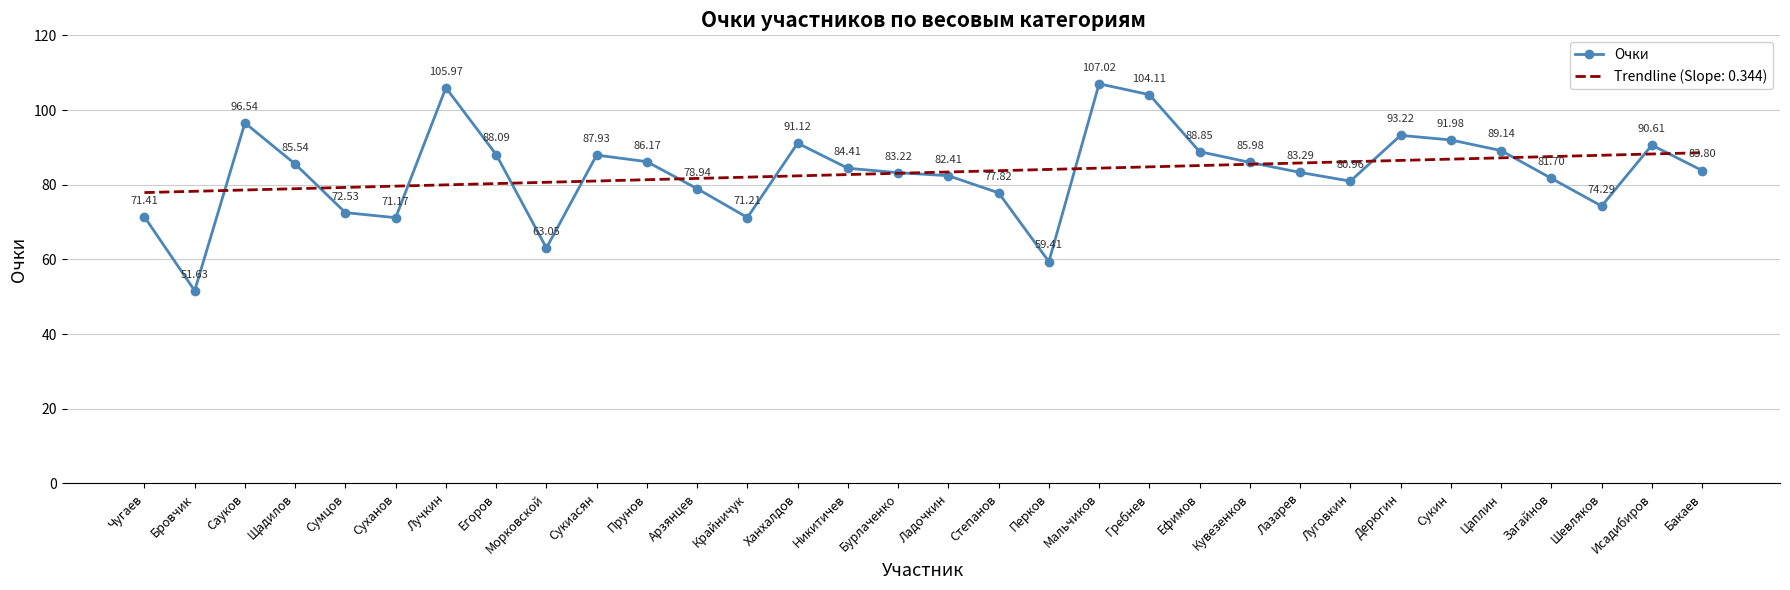

Where does the Очки series first go above 84?

Сауков